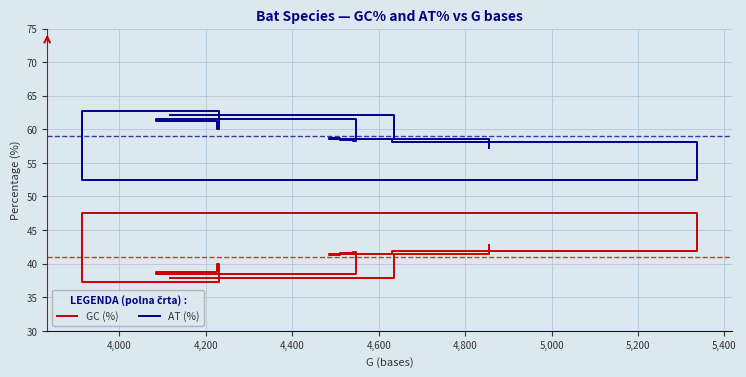

The GC (%) series shows 67.6 at 5,200. True or false?

False